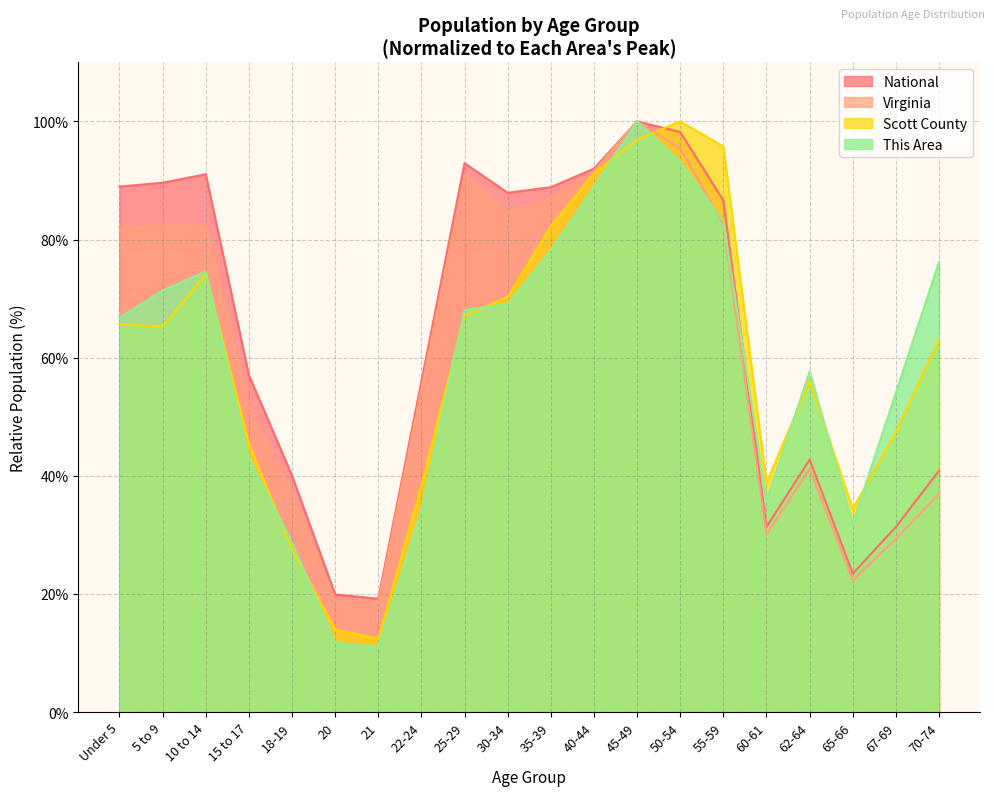

Between 15 to 17 and 20, which series saw the biggest shift?

National